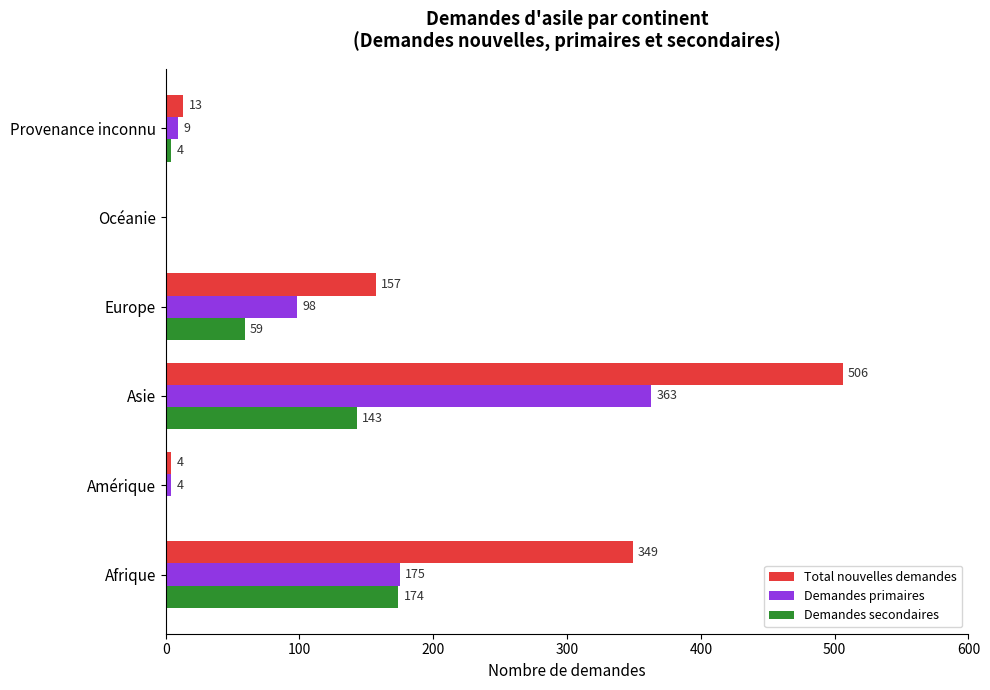

What is the sum of all Total nouvelles demandes values?

1029